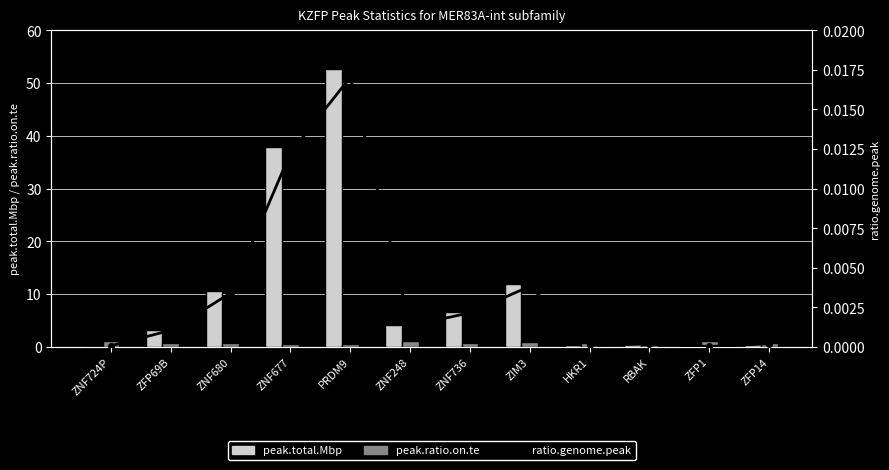

How many values in the peak.total.Mbp series exceed 4?

6